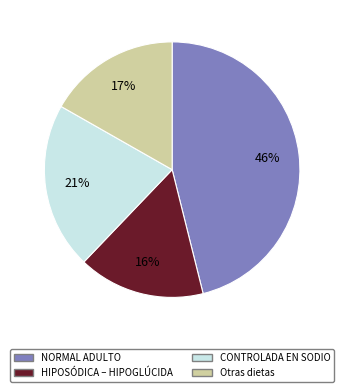

Is the sum of HIPOSÓDICA – HIPOGLÚCIDA and CONTROLADA EN SODIO greater than half?

No